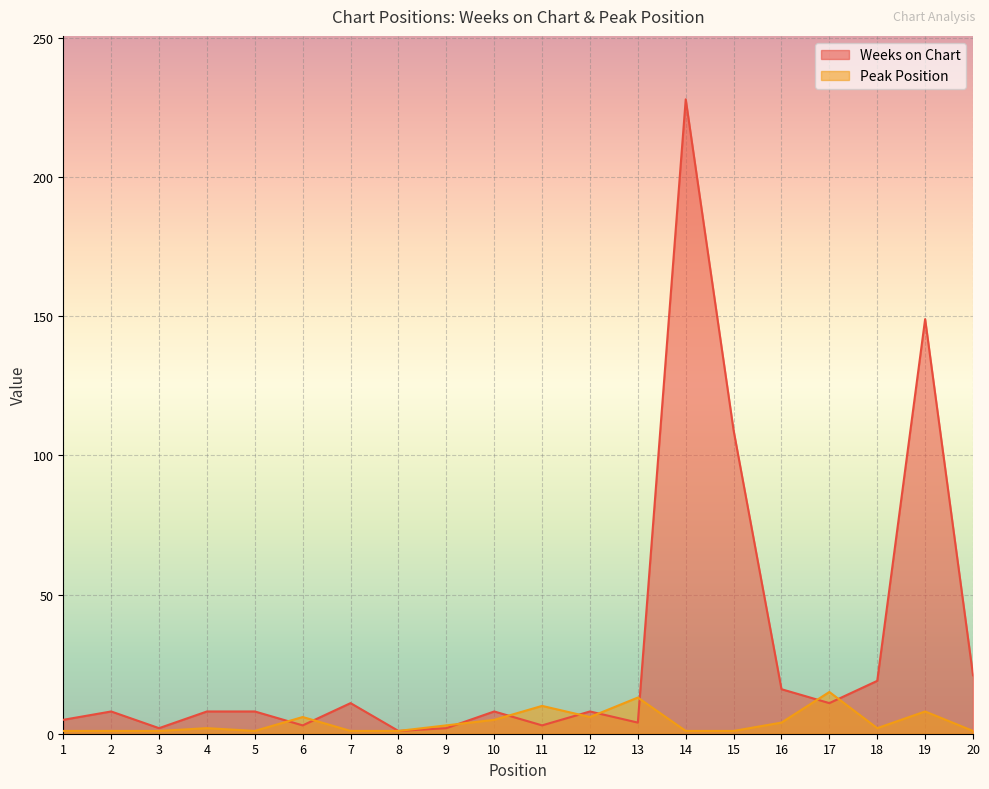

The Peak Position series shows 6 at 17. True or false?

False